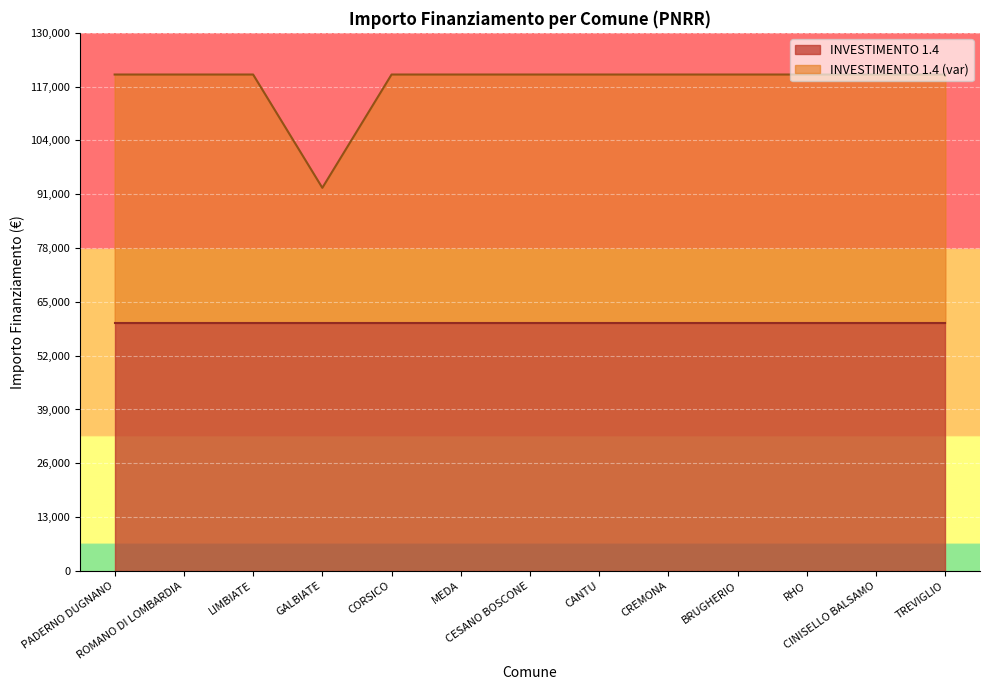

What is the average value?

117826